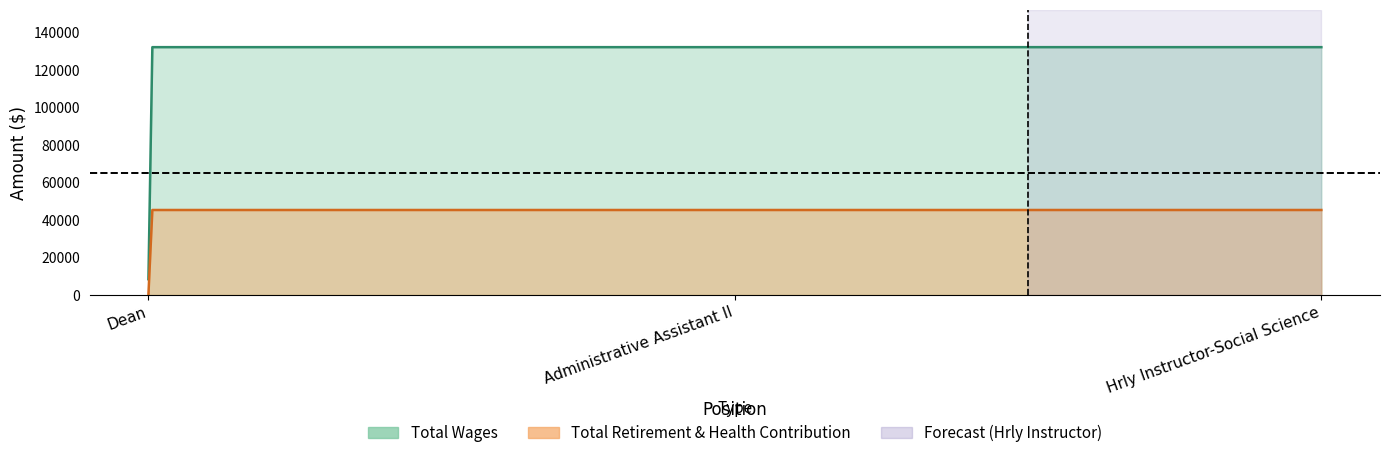

What is the label of the 1st point from the right?

Hrly Instructor-Social Science